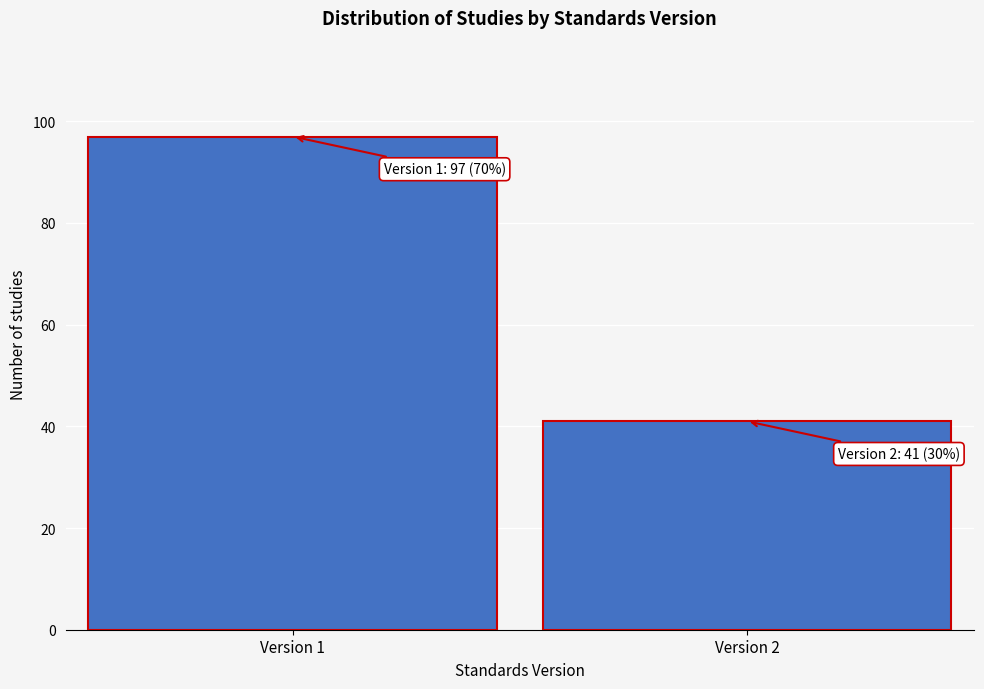

Reading right to left, what are all the values shown in this chart?

41	97